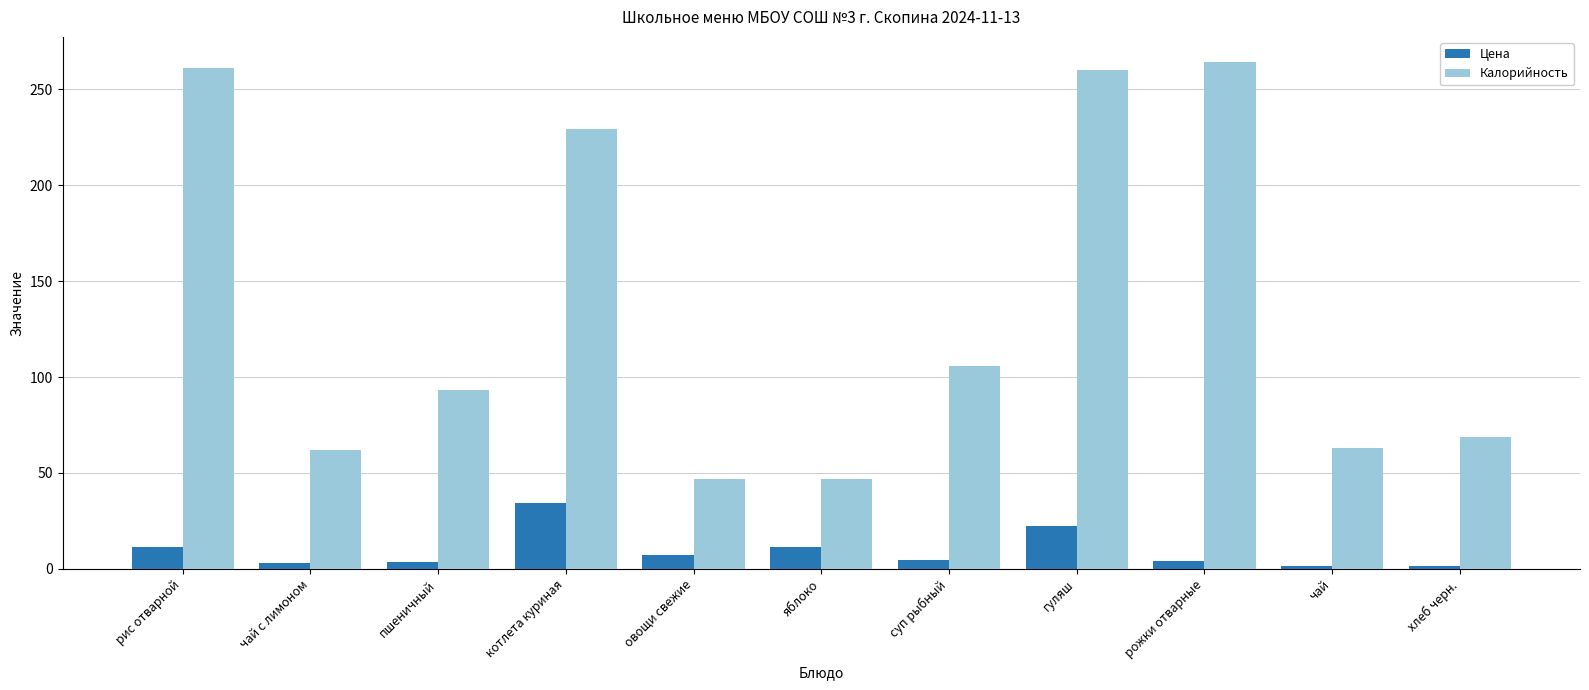

What is the difference between the maximum and minimum values in the Цена series?

33.0